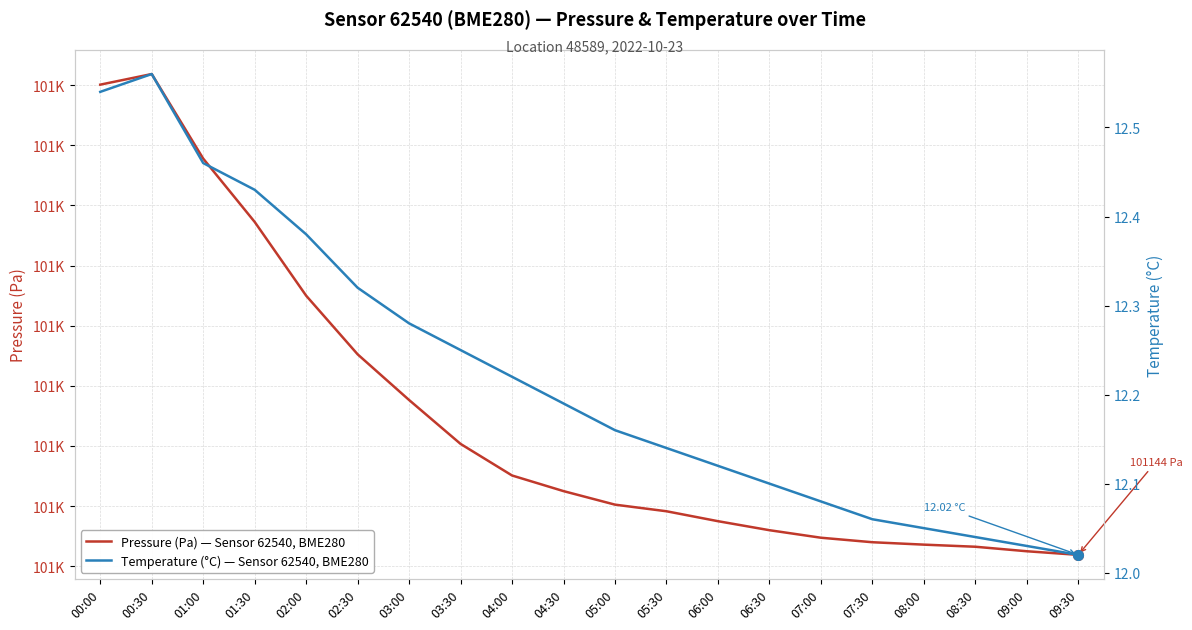

How many data points does each series have?

20